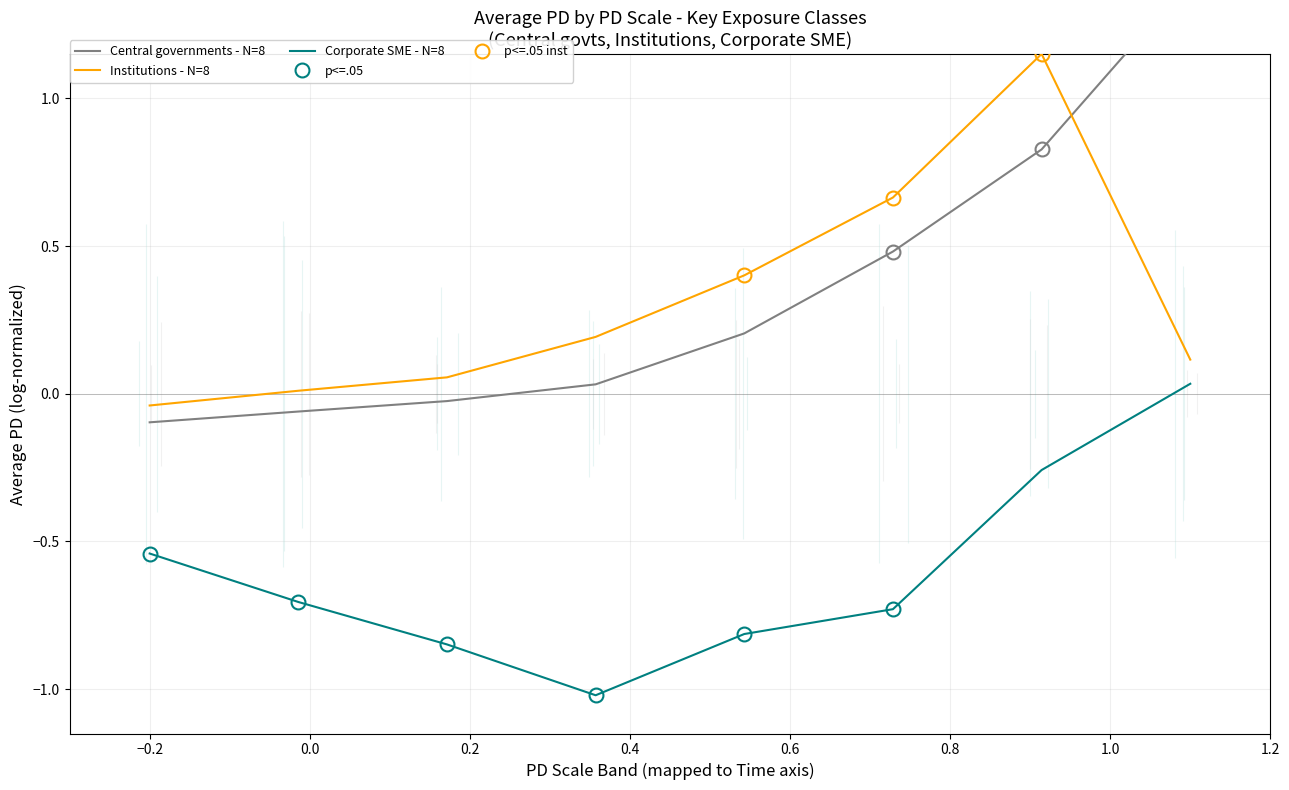

True or false: Corporate SME - N=8 and Institutions - N=8 intersect in this chart.

False